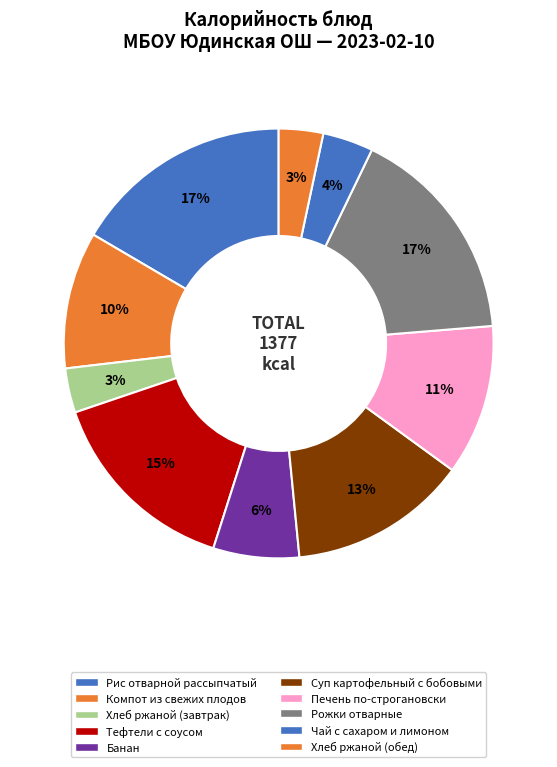

To the nearest percent, what percentage of the pie is Рожки отварные?

17%